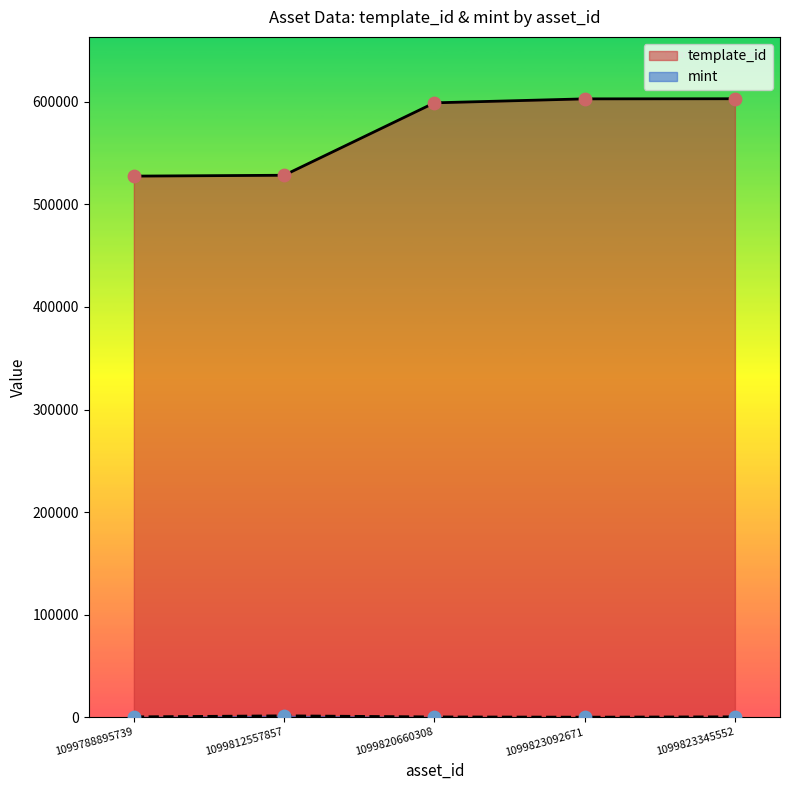

At which category is the sum across all series the highest?

1099823345552